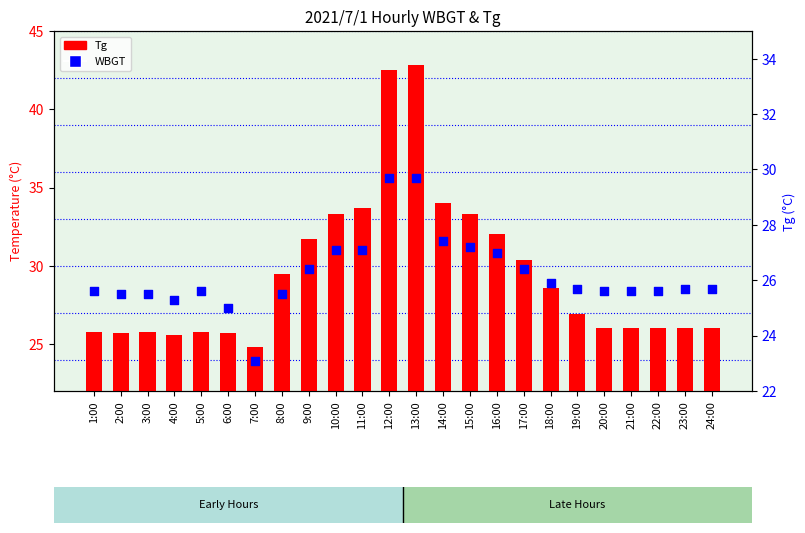

What are all the series names shown in the legend?

Tg, WBGT